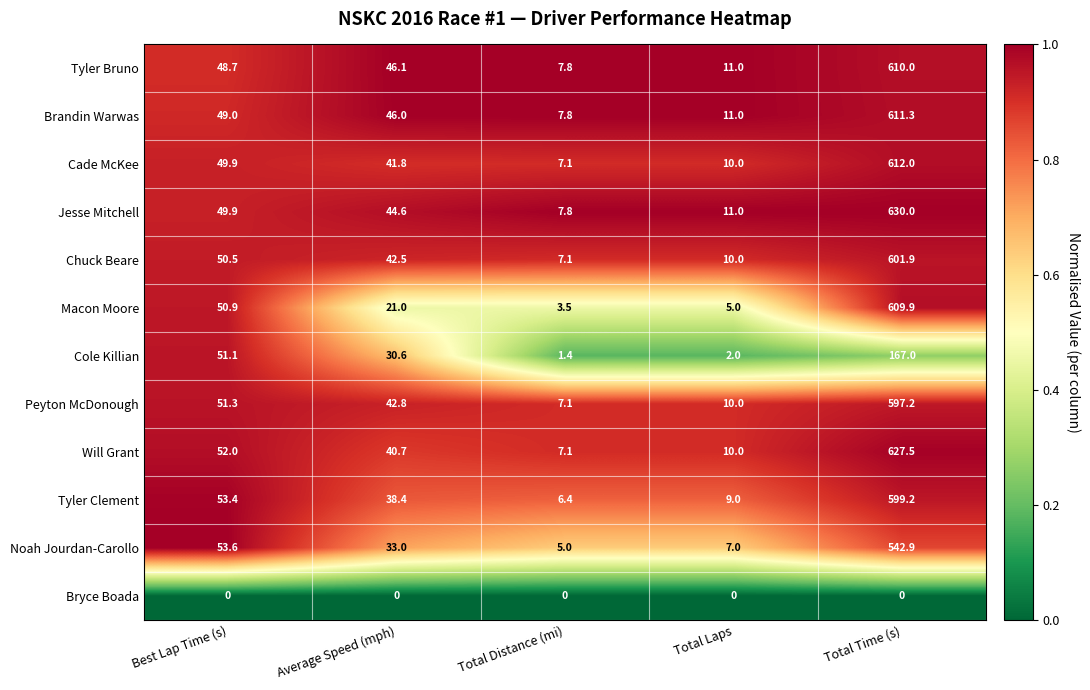

Which label corresponds to the largest value in the chart?

Total Time (s)